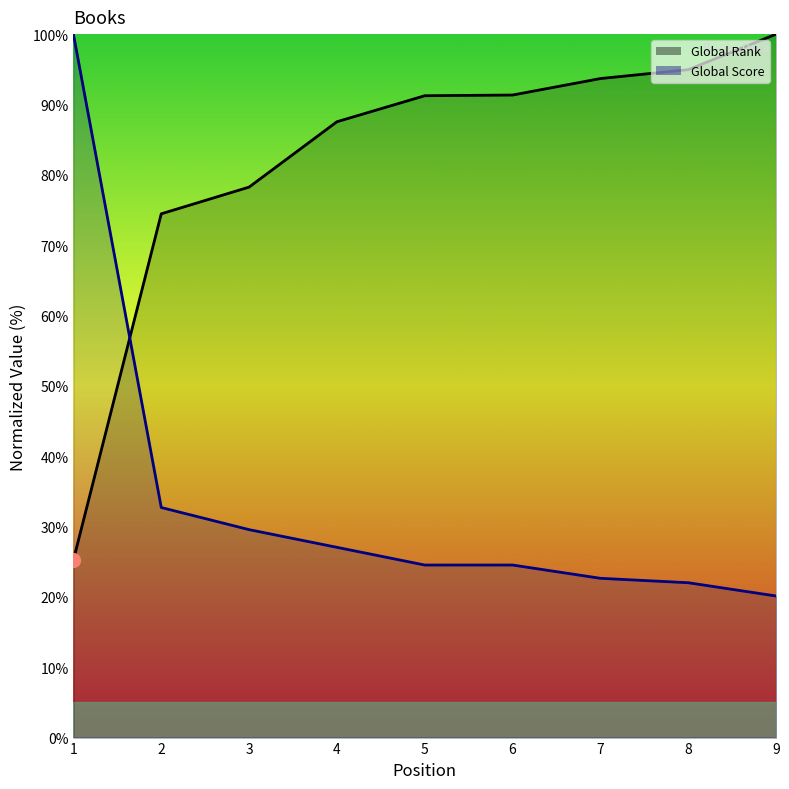

Reading left to right, what are all the values shown in this chart?

Global Rank: 25.2	74.5	78.3	87.5	91.2	91.3	93.7	94.9	100.0
Global Score: 100.0	32.7	29.6	27.0	24.5	24.5	22.6	22.0	20.1